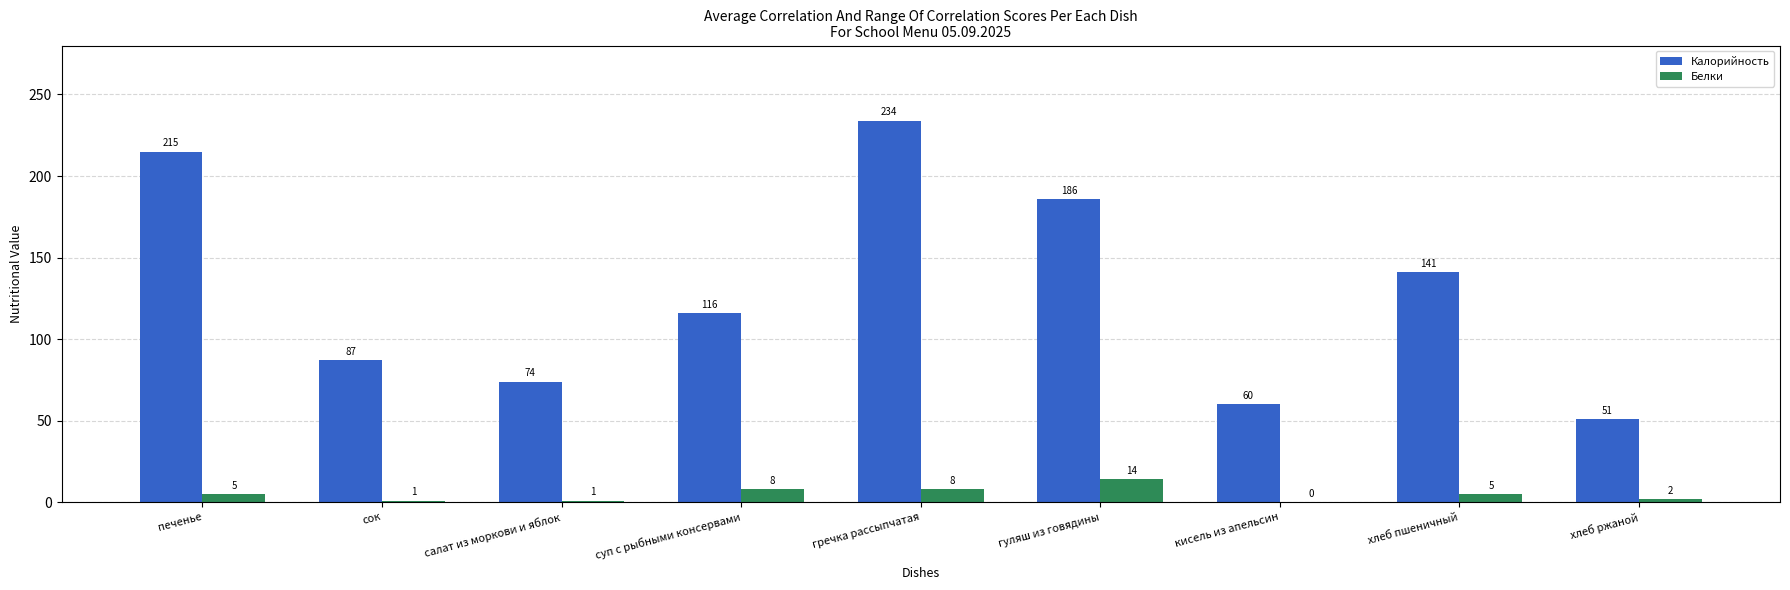

Which series has the largest total across all categories?

Калорийность